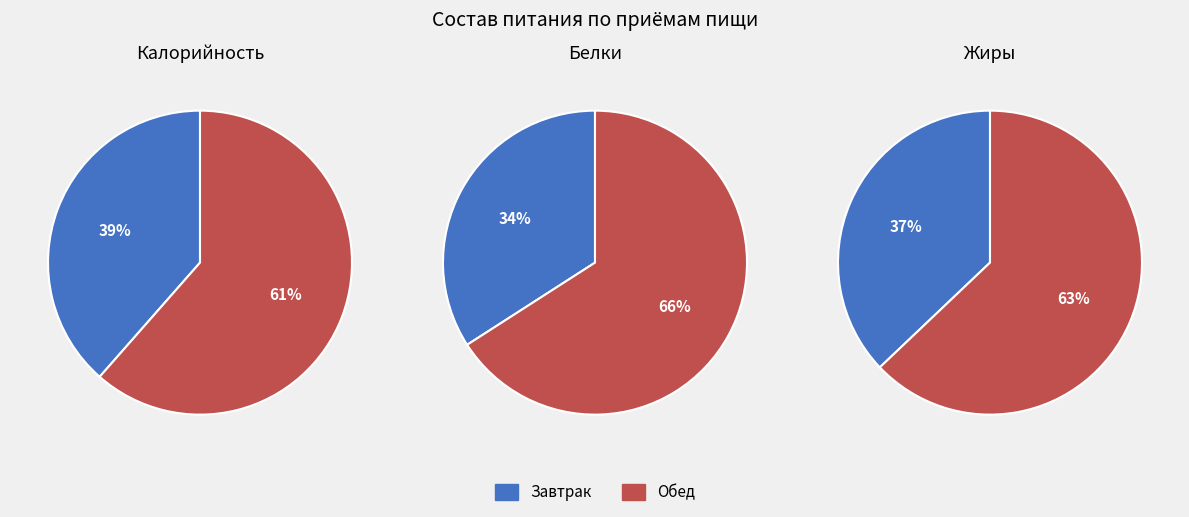

What is the difference between the highest and lowest values at 3?

63.8